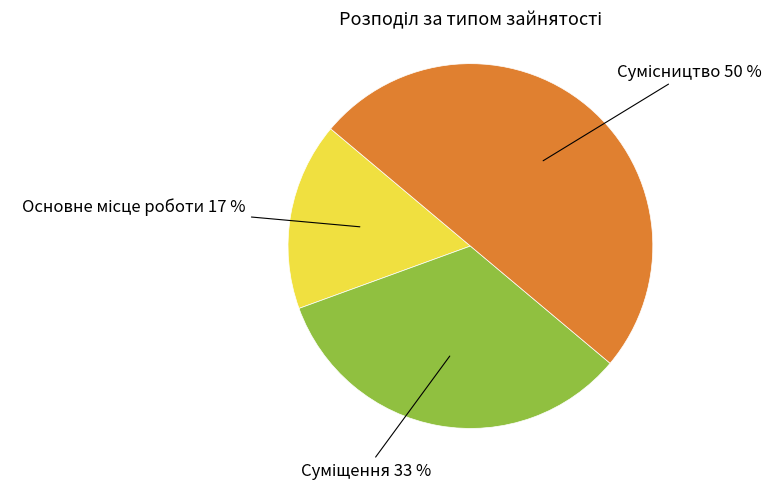

To the nearest percent, what is the difference between the largest and smallest slice percentages?

33%